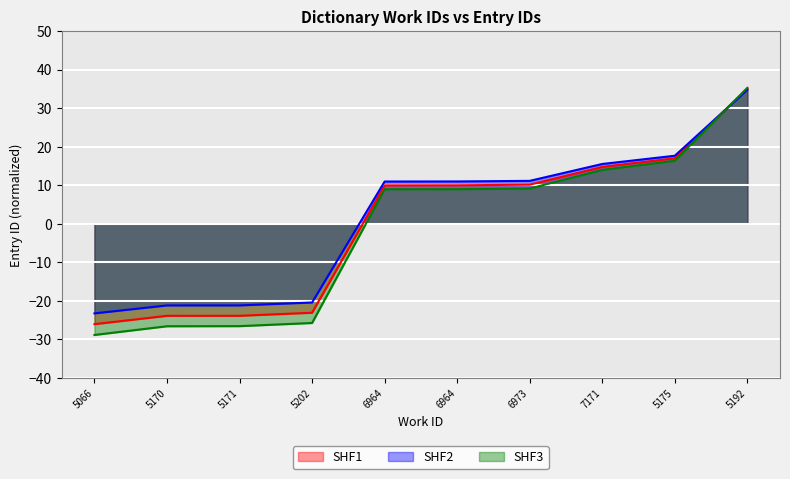

At which label does SHF1 first exceed 9?

6964